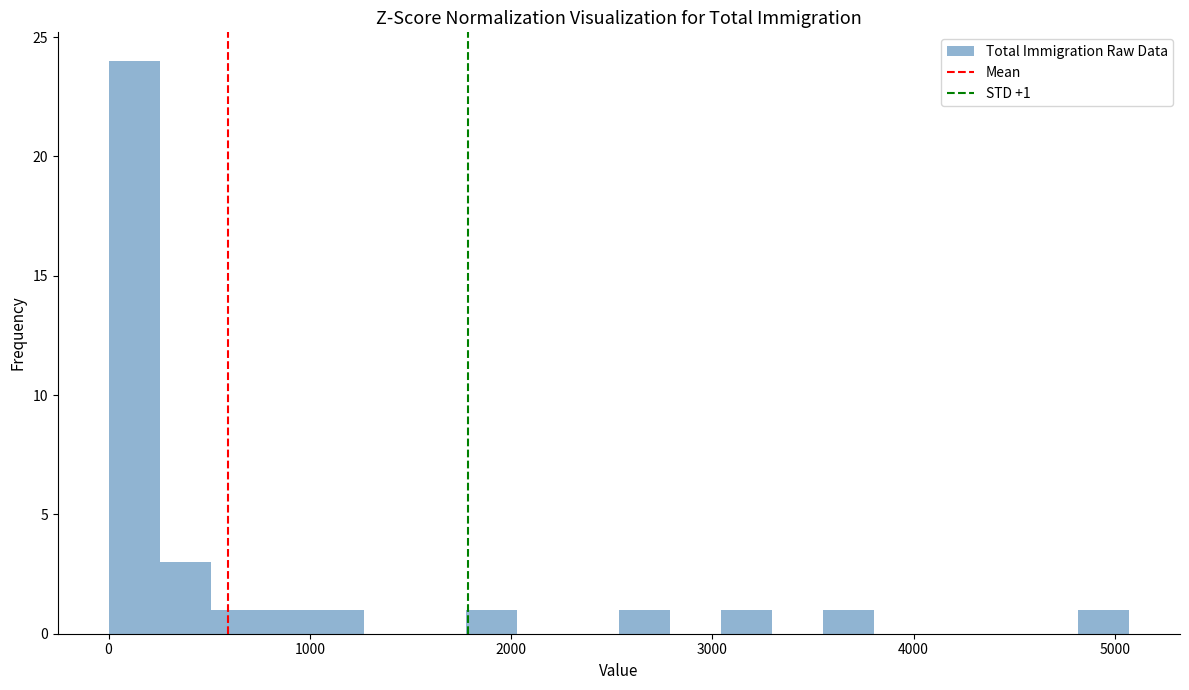

Read against the x-axis, roughly where is the centre of the tallest bar?

100